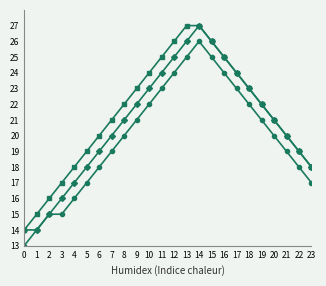

What is the total value across all series at 11?

72